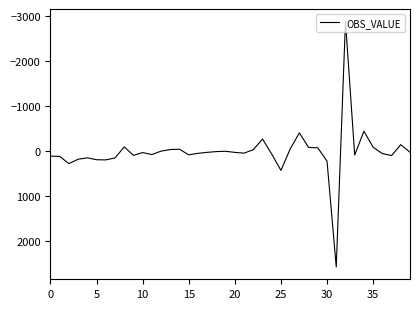

What is the smallest value displayed?

-2876